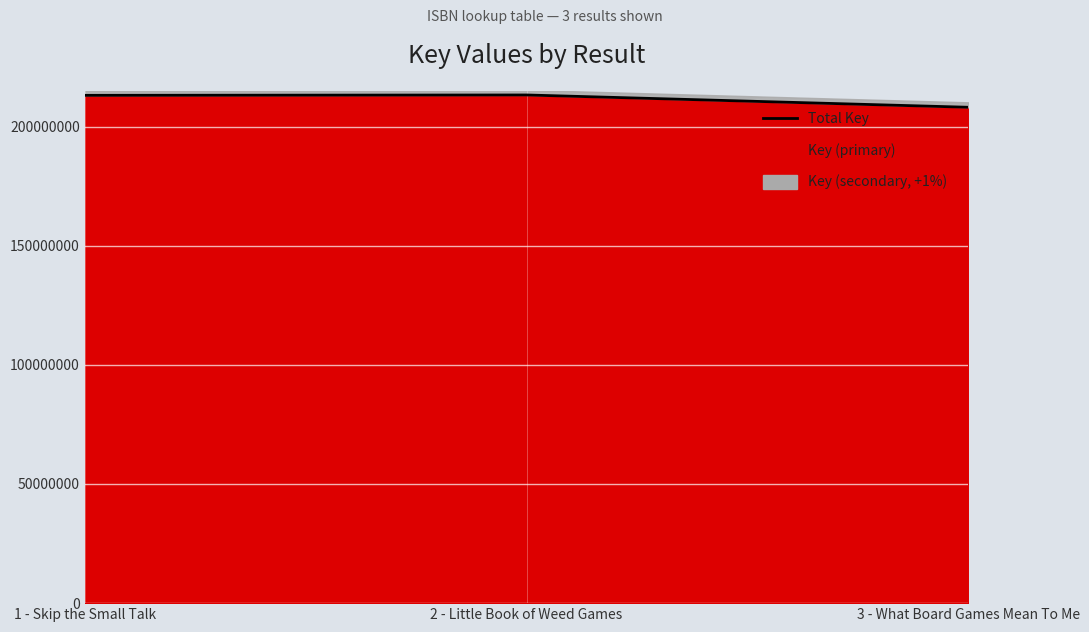

Reading left to right, list all the values displayed in this chart.

213084835	213239293	208077236